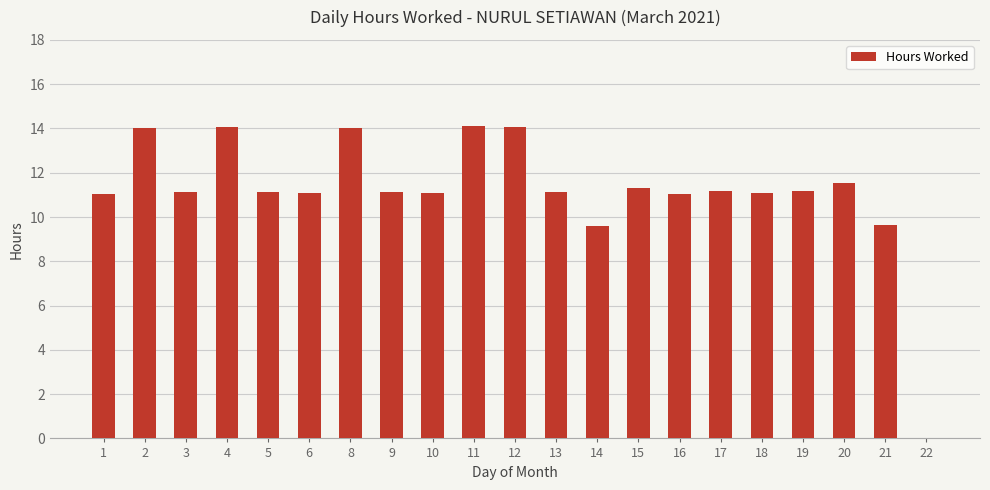

How many distinct data groups are displayed?

1